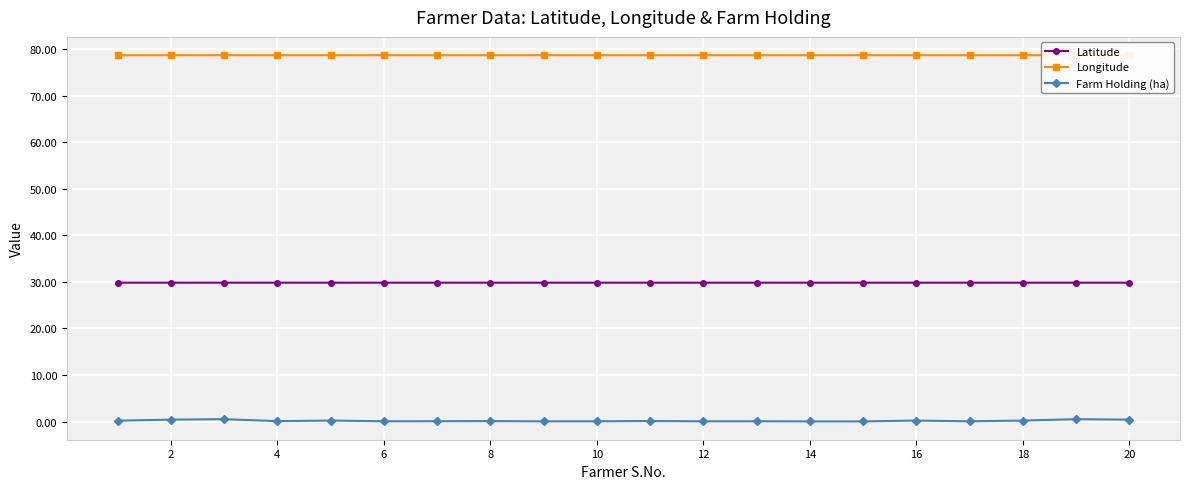

True or false: Farm Holding (ha) has more than 2 points higher than both neighbors.

True